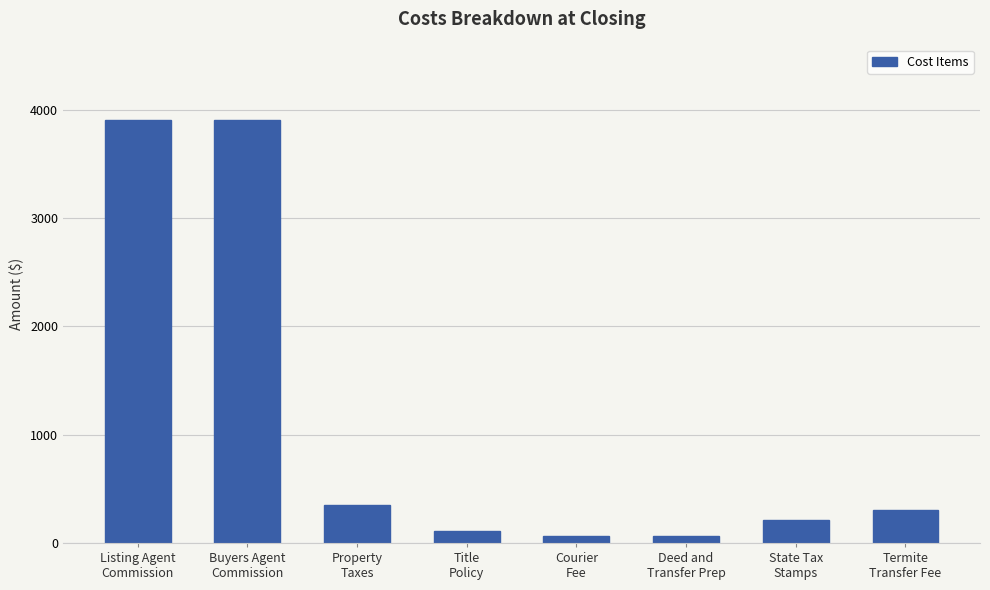

What is the greatest value displayed?

3900.0